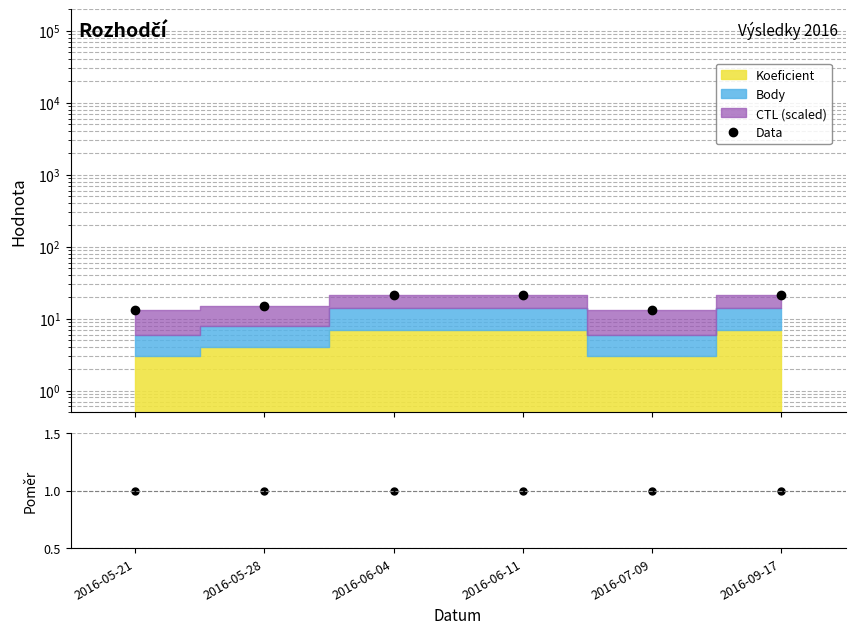

Does the chart have visible grid lines?

Yes